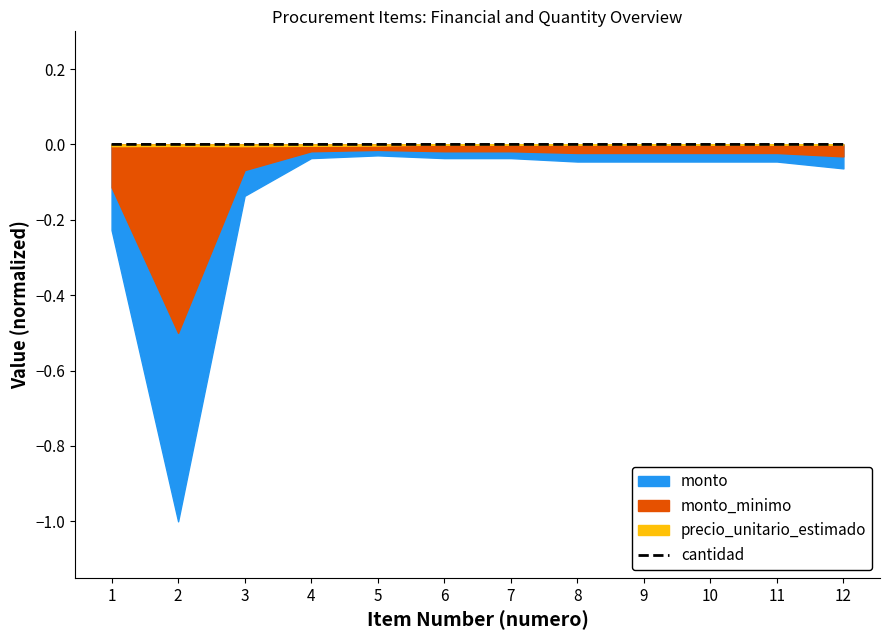

True or false: the data shows -0.0 at 6.

True